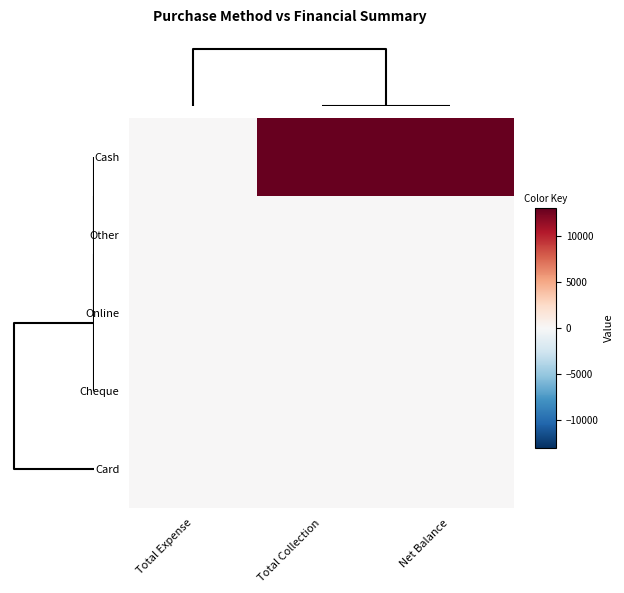

Reading right to left, transcribe all the data shown in this chart.

Cash: Net Balance=13000	Total Collection=13000	Total Expense=0
Other: Net Balance=0	Total Collection=0	Total Expense=0
Online: Net Balance=0	Total Collection=0	Total Expense=0
Cheque: Net Balance=0	Total Collection=0	Total Expense=0
Card: Net Balance=0	Total Collection=0	Total Expense=0